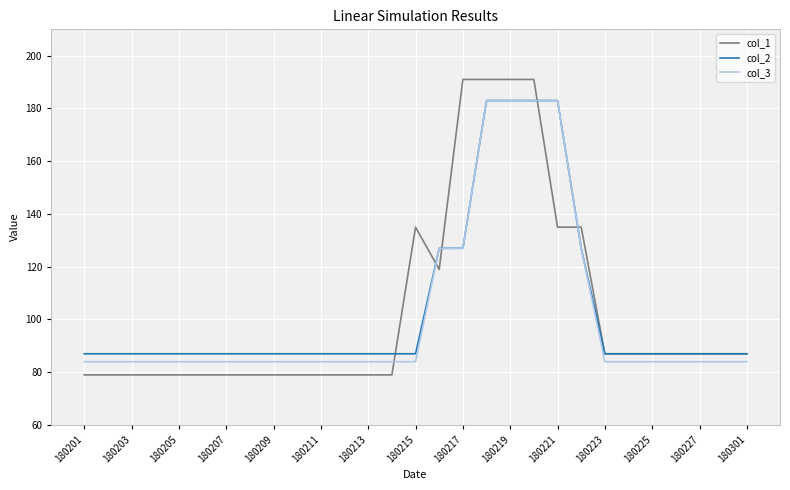

Reading left to right, what are all the values shown in this chart?

col_1: 79	79	79	79	79	79	79	79	79	79	79	79	79	79	135	119	191	191	191	191	135	135	87	87	87	87	87	87	87
col_2: 87	87	87	87	87	87	87	87	87	87	87	87	87	87	87	127	127	183	183	183	183	127	87	87	87	87	87	87	87
col_3: 84	84	84	84	84	84	84	84	84	84	84	84	84	84	84	127	127	183	183	183	183	127	84	84	84	84	84	84	84